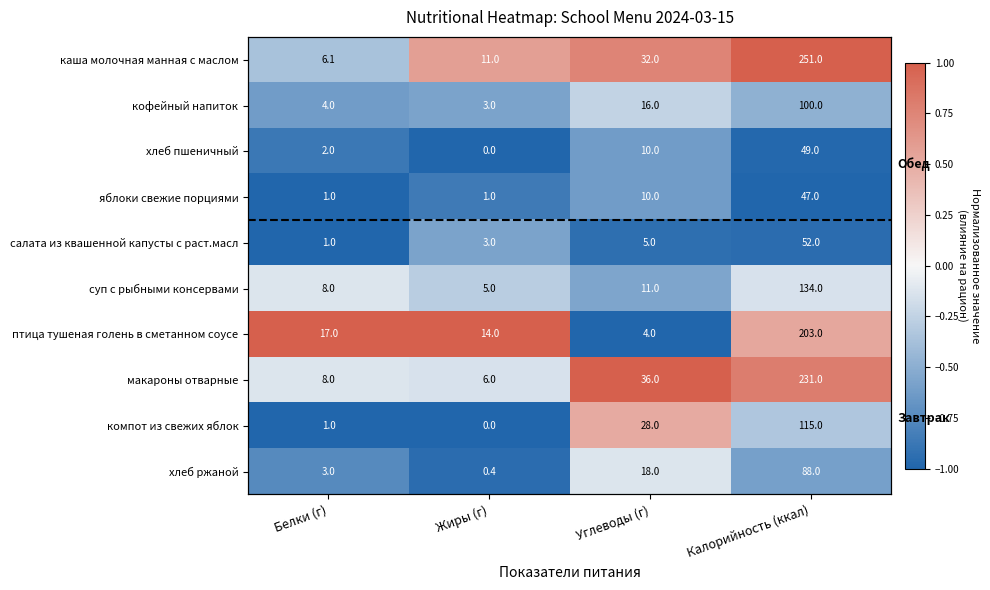

How many categories are shown in the chart?

4